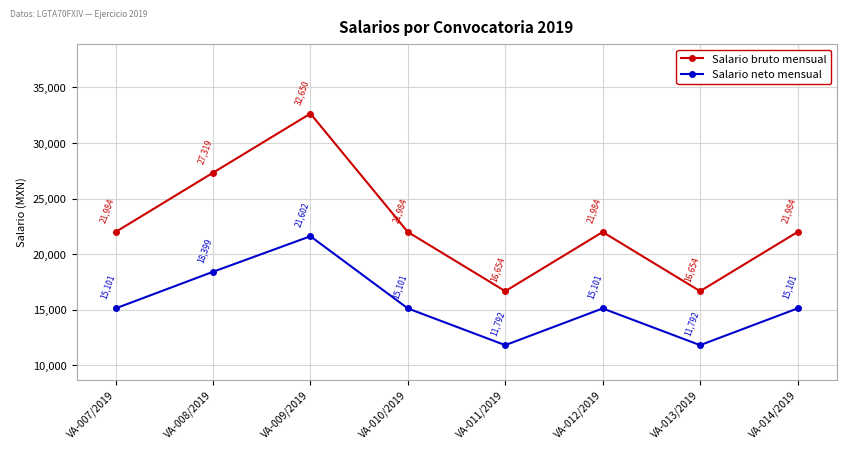

True or false: Salario bruto mensual has a value of 21983.7 at VA-007/2019.

True